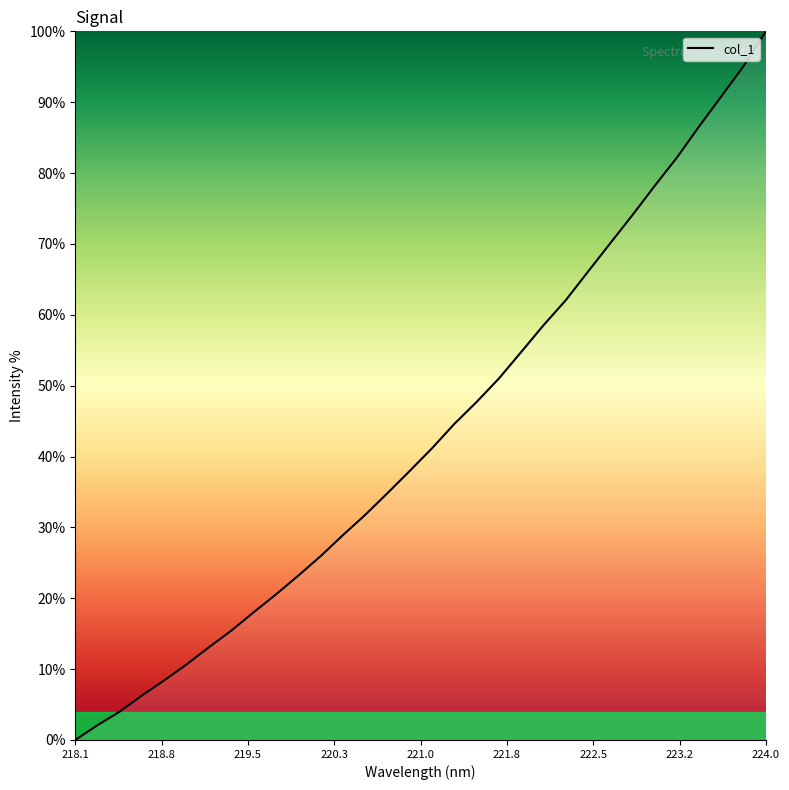

How many series are shown in this chart?

1